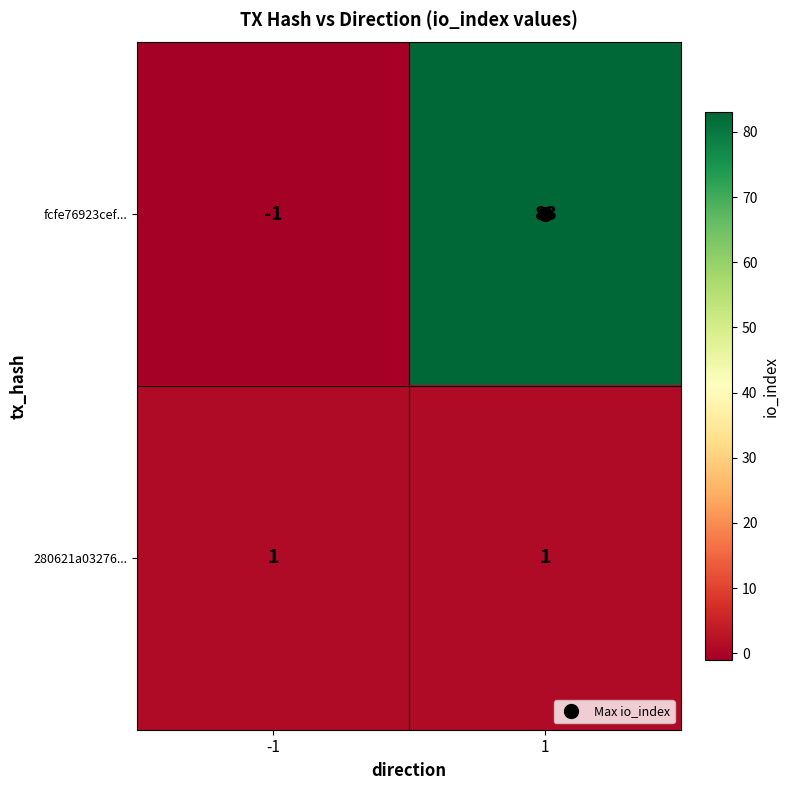

Between -1 and 1, which series saw the biggest shift?

fcfe76923cef...